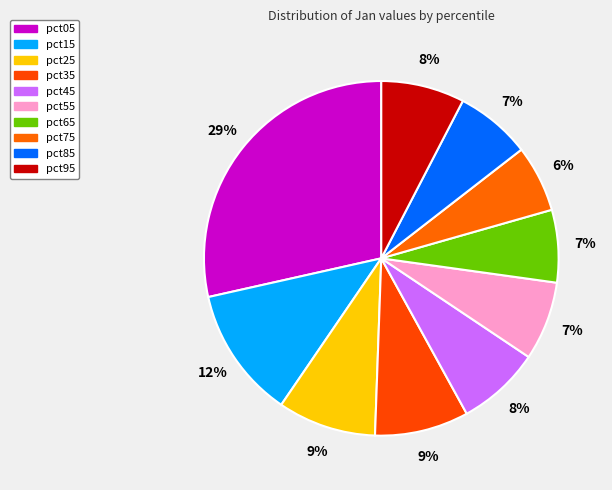

True or false: pct65 accounts for 20% of the total.

False